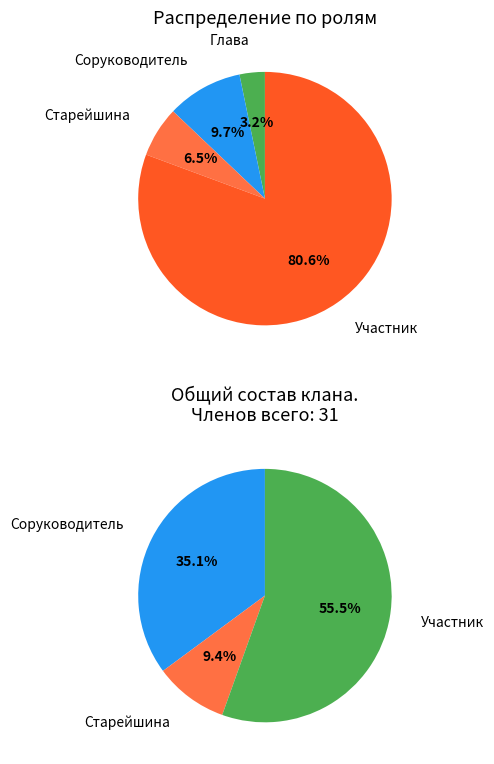

To the nearest percent, what is the difference between the largest and smallest slice percentages?

77%